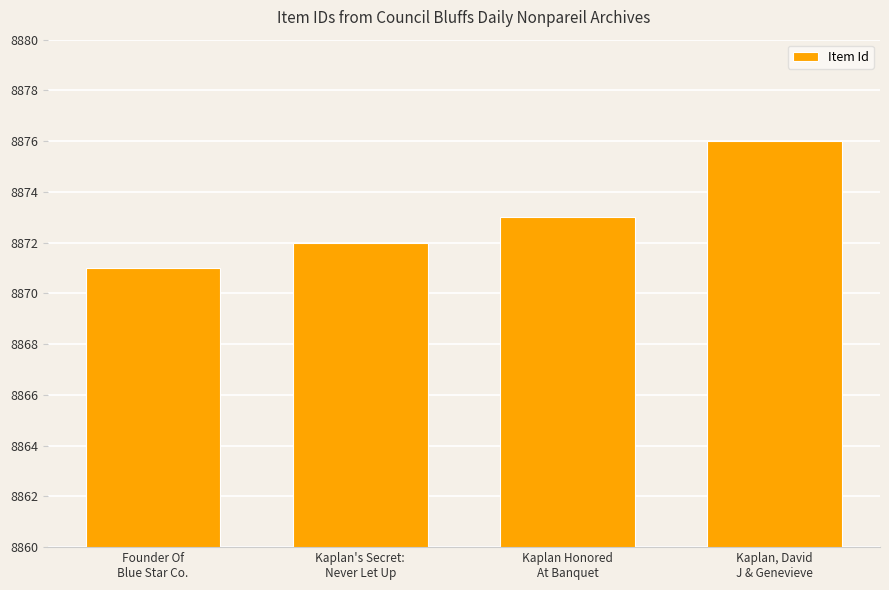

Rank the categories by value from lowest to highest.

Founder Of
Blue Star Co., Kaplan's Secret:
Never Let Up, Kaplan Honored
At Banquet, Kaplan, David
J & Genevieve